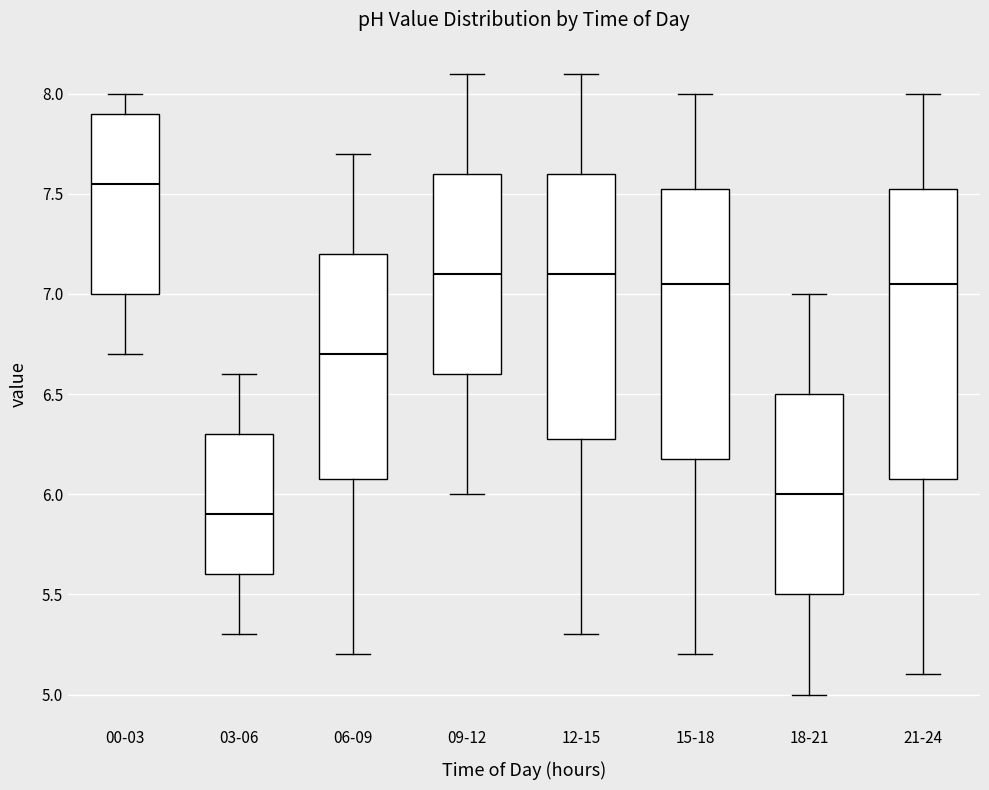

Reading left to right, transcribe this box plot: for each box, give where its median line is, the range the box spans, and where its two whiskers end, as read against the y-axis. The values are not printed on the chart, so give them approximately, as read against the axis.

00-03: median 7.55, box 7.00 to 7.90, whiskers 6.70 to 8.00
03-06: median 5.90, box 5.60 to 6.30, whiskers 5.30 to 6.60
06-09: median 6.70, box 6.10 to 7.20, whiskers 5.20 to 7.70
09-12: median 7.10, box 6.60 to 7.60, whiskers 6.00 to 8.10
12-15: median 7.10, box 6.30 to 7.60, whiskers 5.30 to 8.10
15-18: median 7.05, box 6.20 to 7.55, whiskers 5.20 to 8.00
18-21: median 6.00, box 5.50 to 6.50, whiskers 5.00 to 7.00
21-24: median 7.05, box 6.10 to 7.55, whiskers 5.10 to 8.00